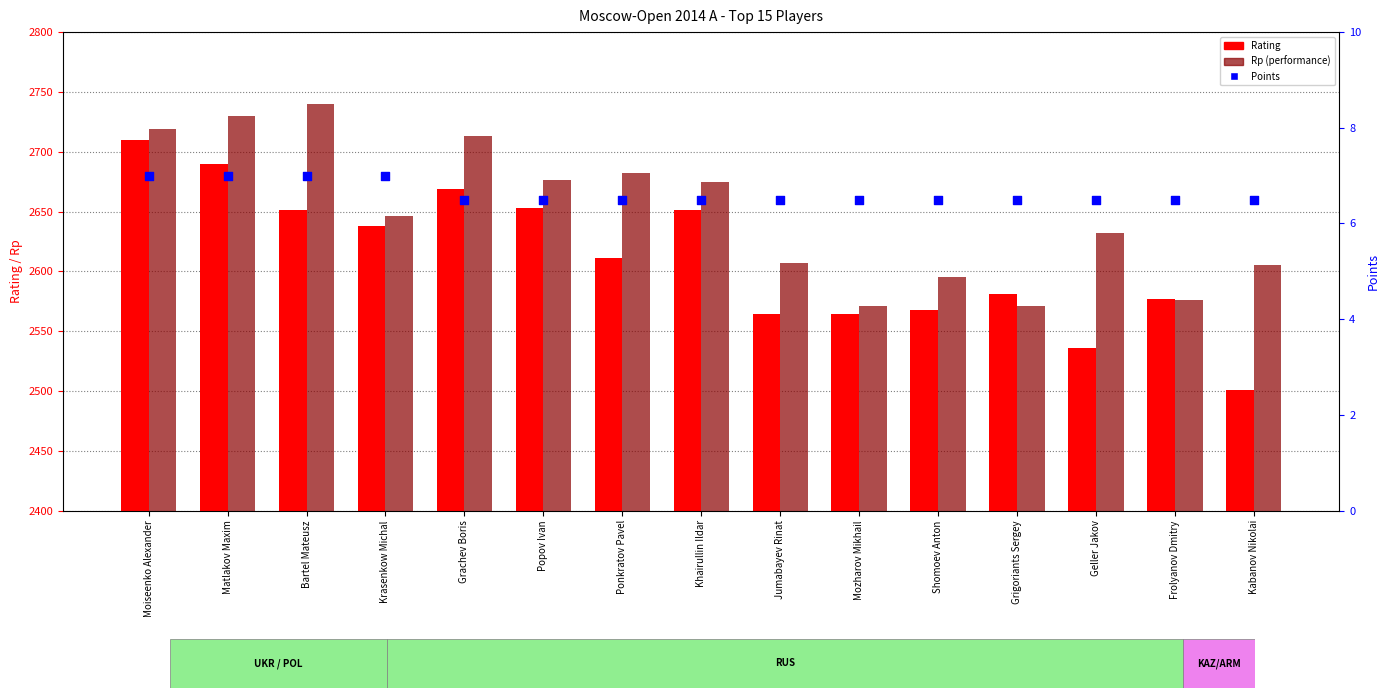

At which category is the sum across all series the highest?

Moiseenko Alexander